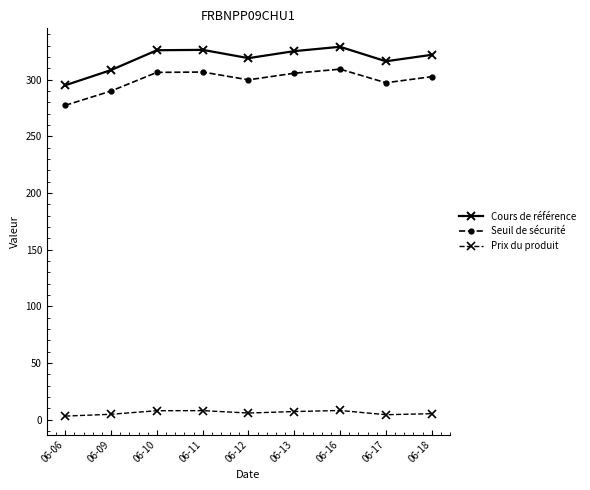

How many interior local valleys does the Seuil de sécurité series have?

2